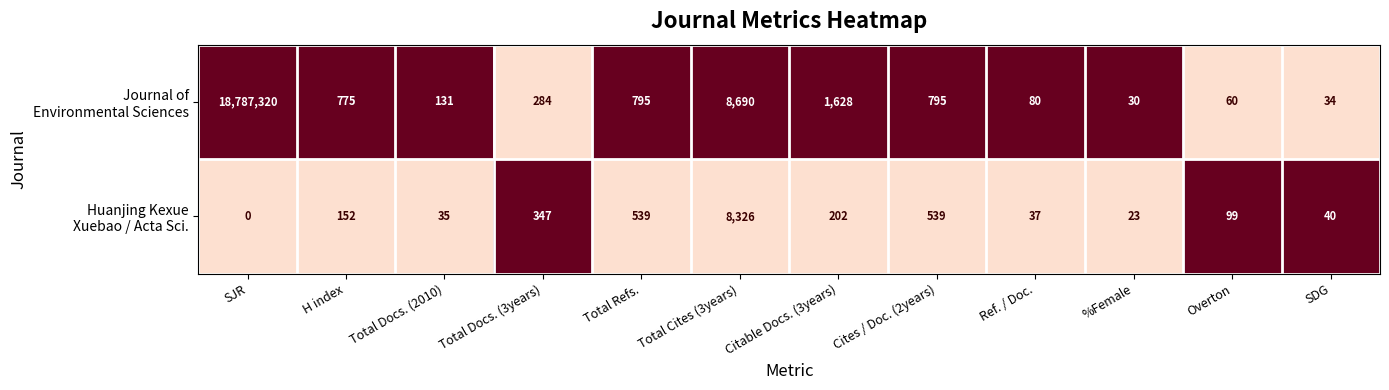

What is the total value across all series at H index?

927